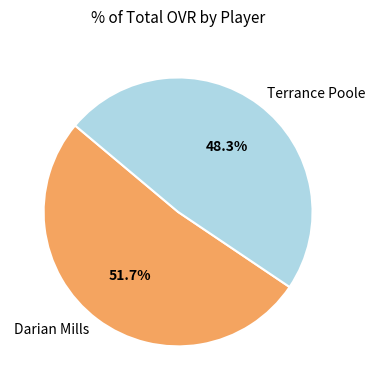

Rank the categories by value from lowest to highest.

Terrance Poole, Darian Mills